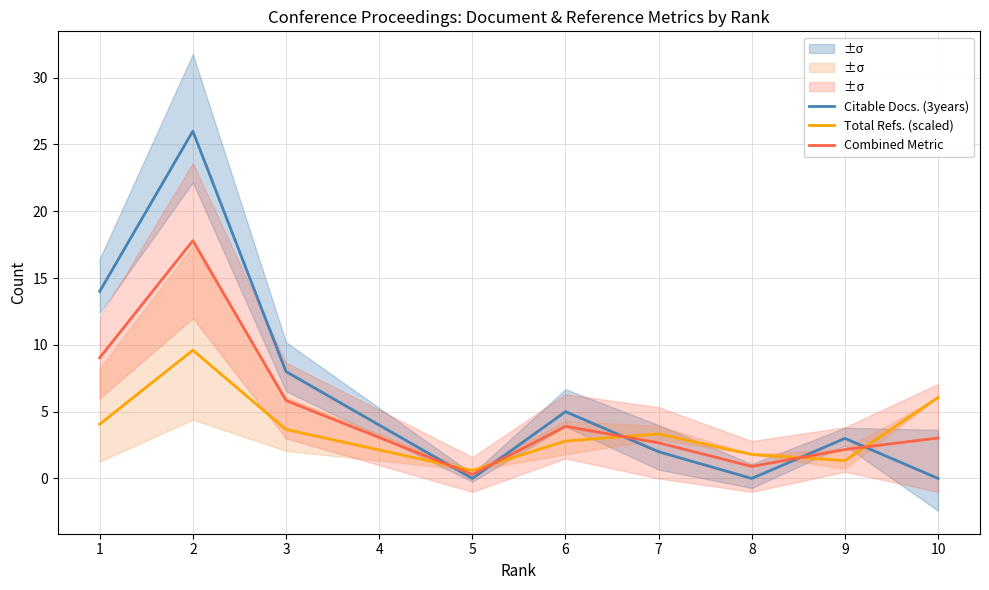

At which category does Total Refs. (scaled) reach its first local peak?

2